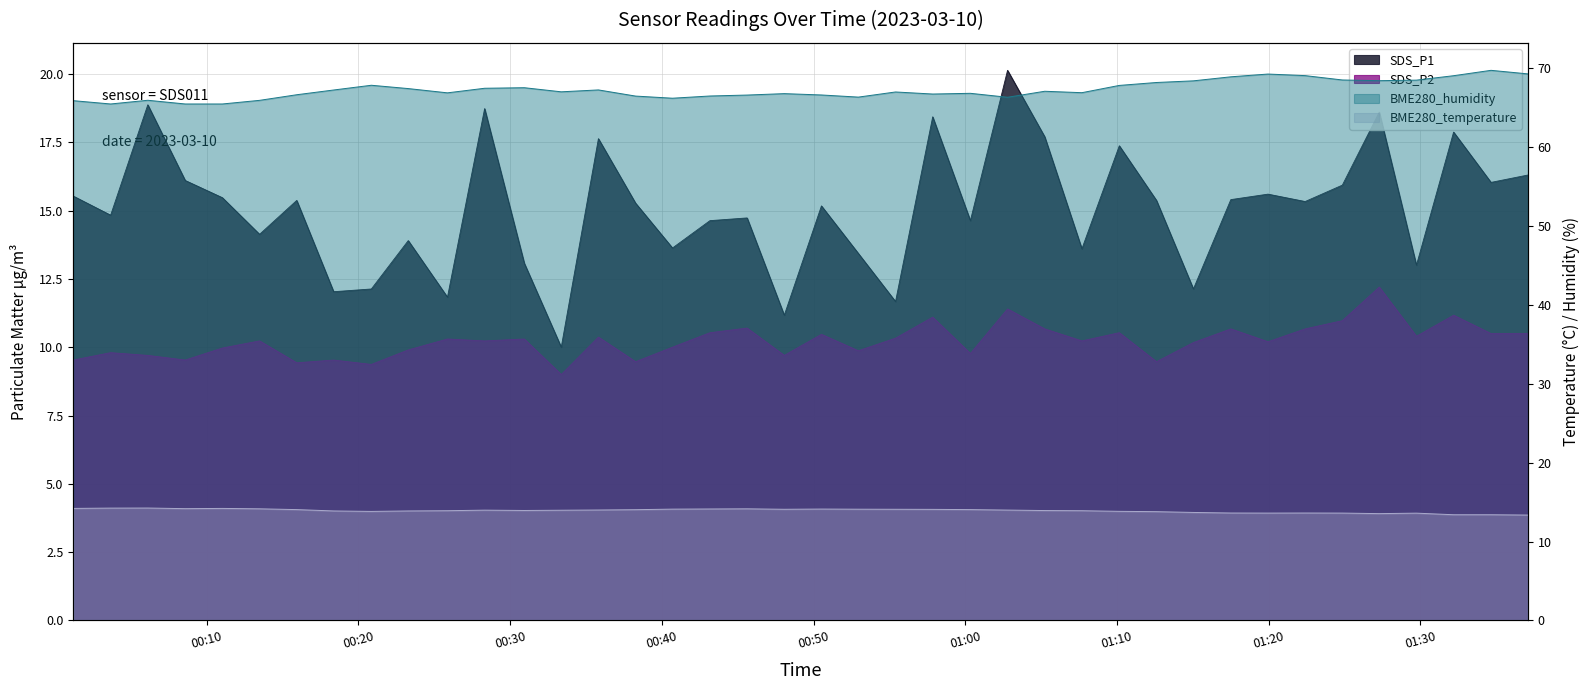

What is the value of the SDS_P2 point at the 11th from the left?

10.3